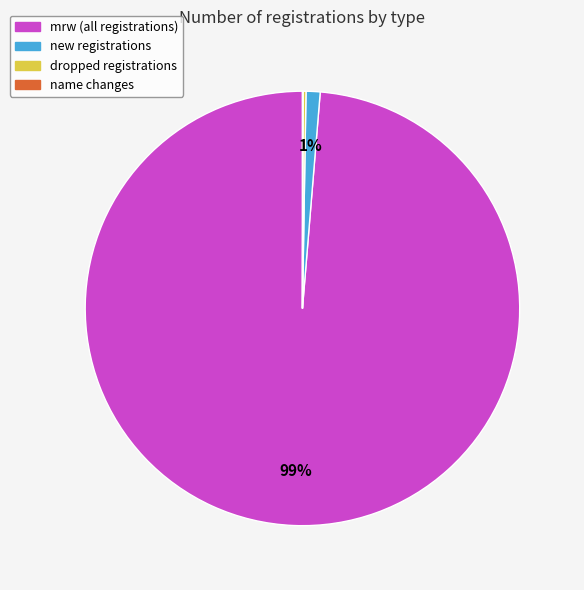

To the nearest percent, what is the difference between the largest and smallest slice percentages?

99%